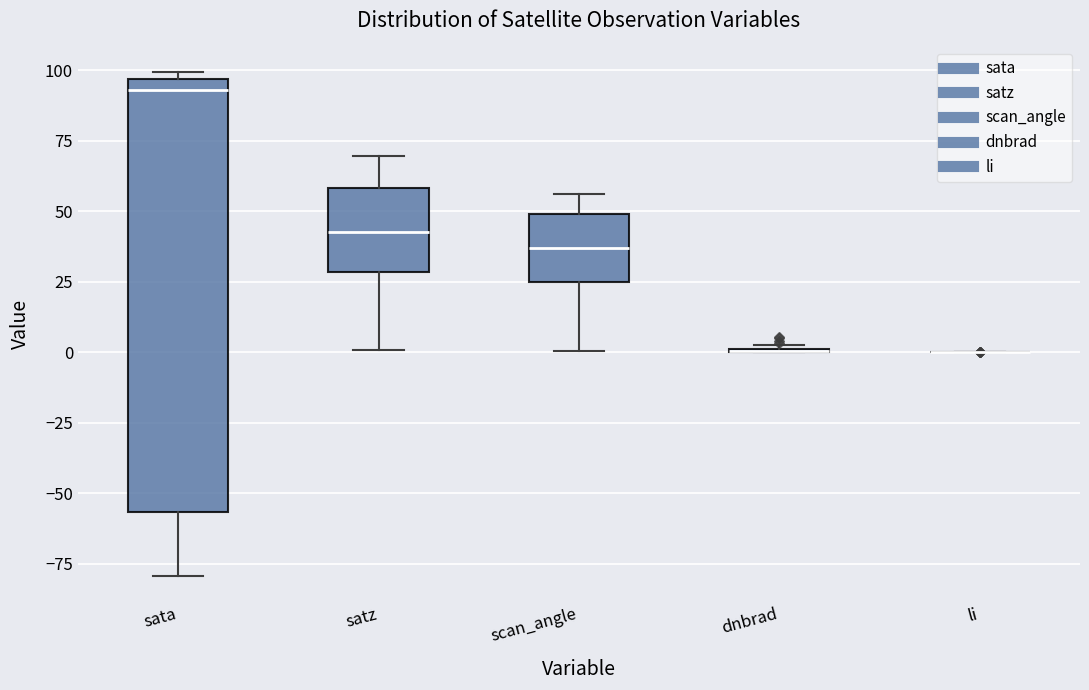

Where is the upper edge of the box for sata on the y-axis? The values are not printed on the chart, so give them approximately, as read against the axis.

95